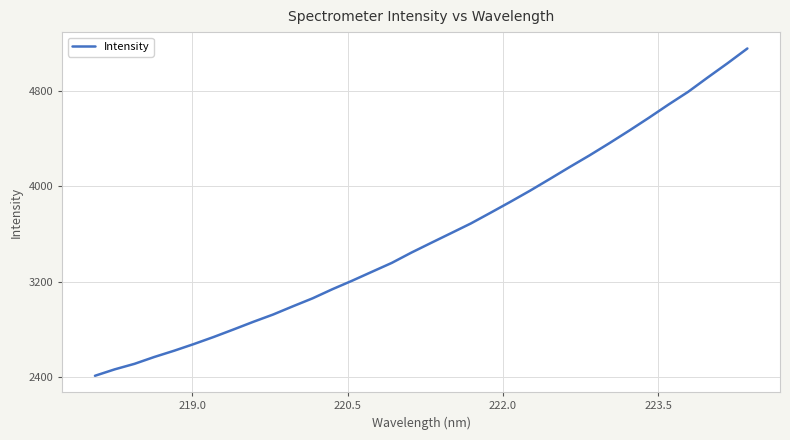

What is the difference between the maximum and minimum values?

2742.9